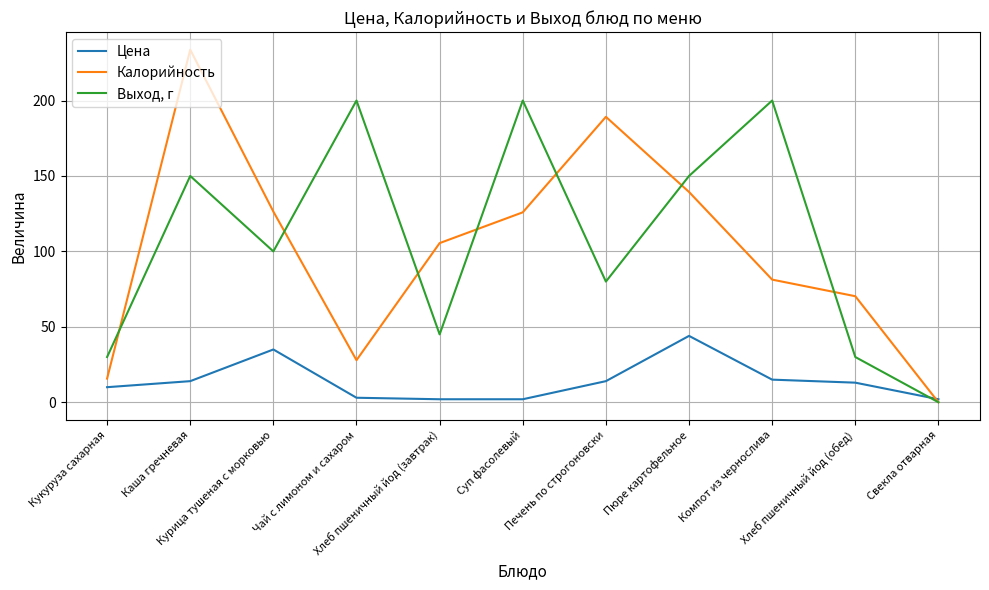

At which category is the sum across all series the highest?

Каша гречневая